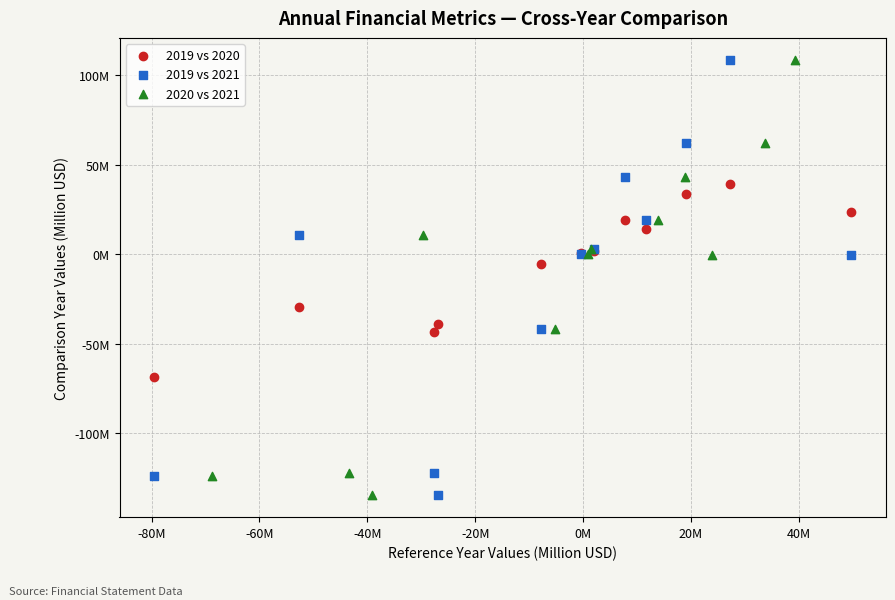

What are all the series names shown in the legend?

2019 vs 2020, 2019 vs 2021, 2020 vs 2021